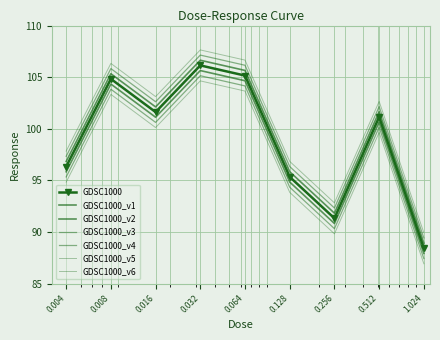

Reading right to left, extract all data points from this chart.

88.4	101.1	91.3	95.3	105.2	106.1	101.6	104.8	96.3